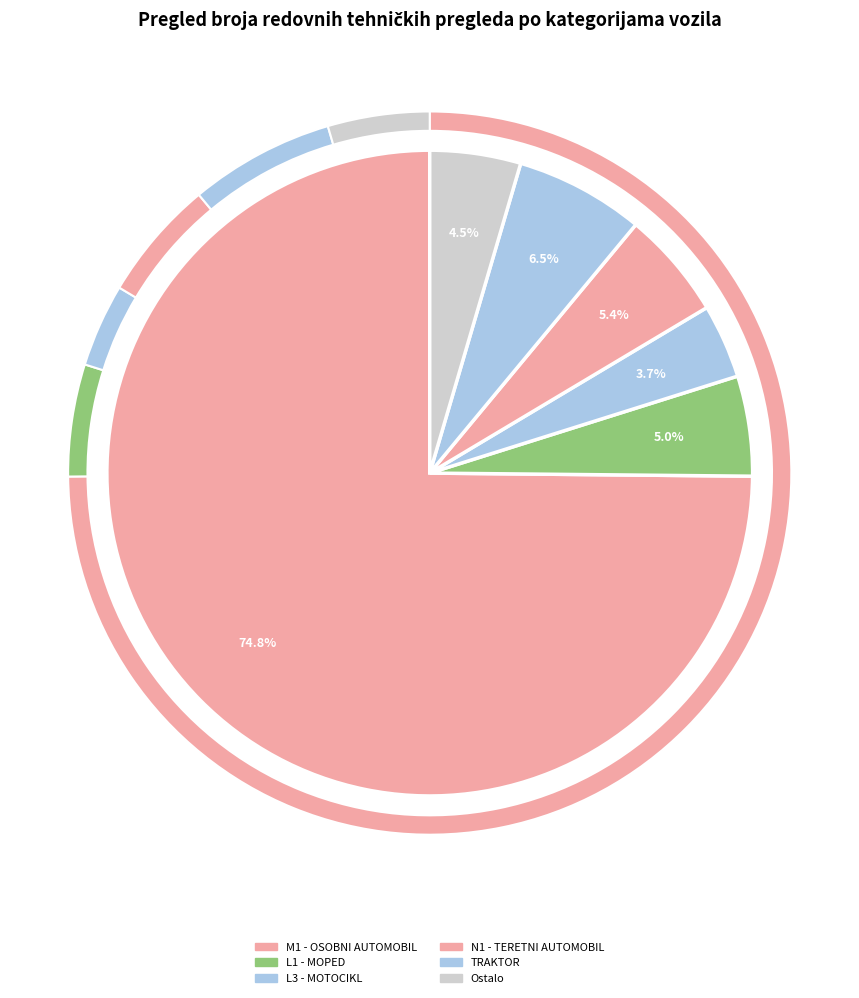

Is O2 - PRIKLJUČNO VOZILO the majority of the pie?

No